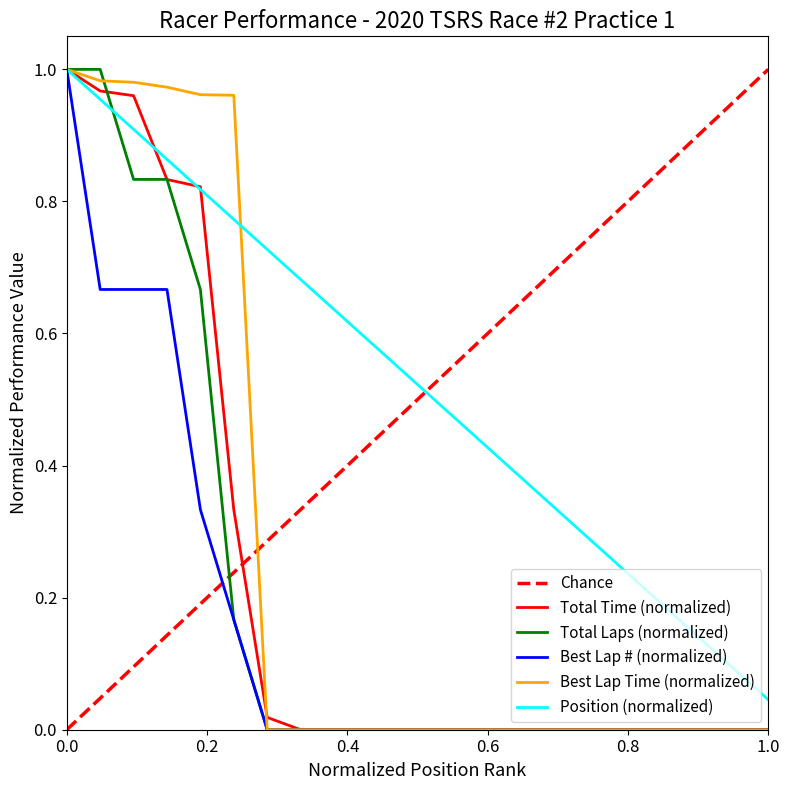

What is the sum of the Best Lap time values at 2 and 21?

1.0